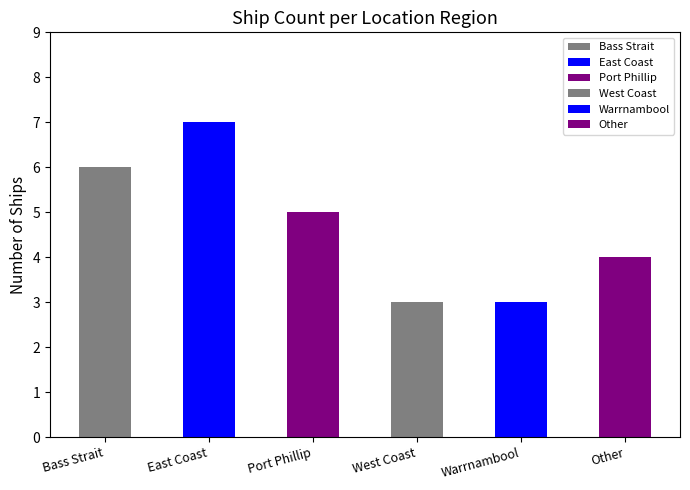

Which has a higher value, West Coast or Bass Strait?

Bass Strait